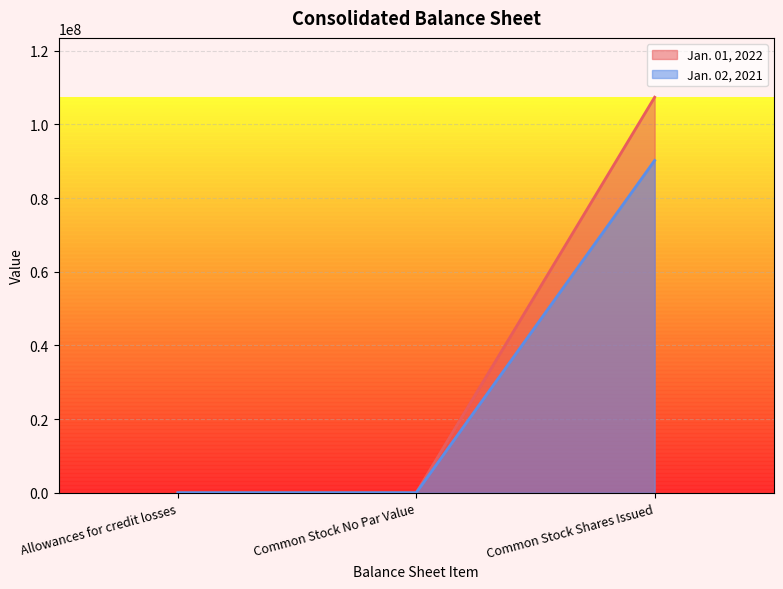

Is the value of Jan. 02, 2021 at Common Stock No Par Value greater than the value of Jan. 01, 2022 at Common Stock No Par Value?

No